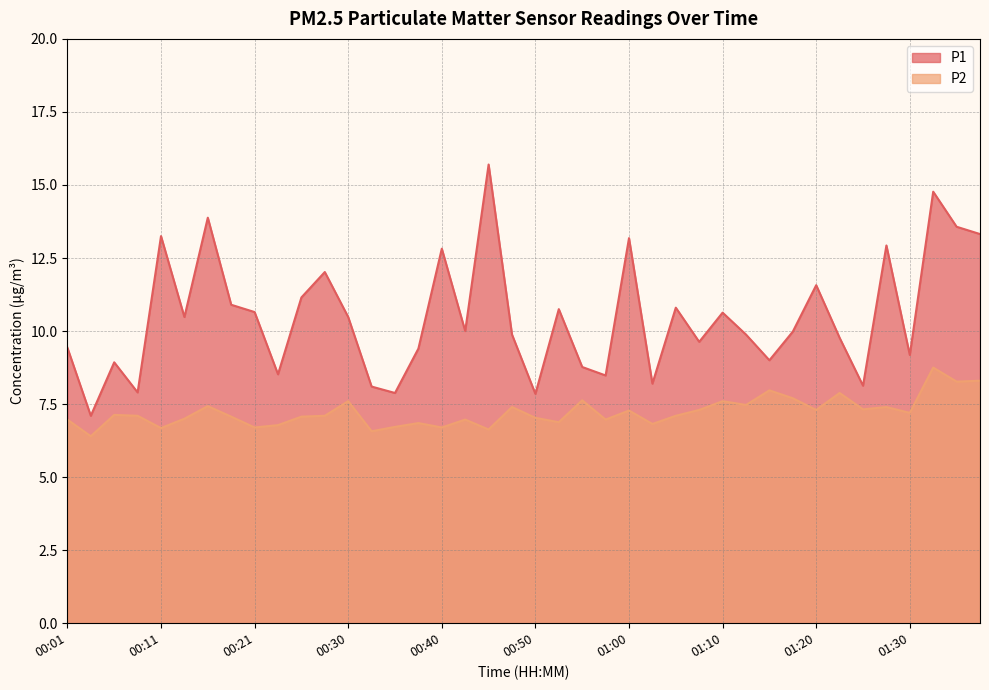

The value of P1 at 00:16 is 13.9. True or false?

True